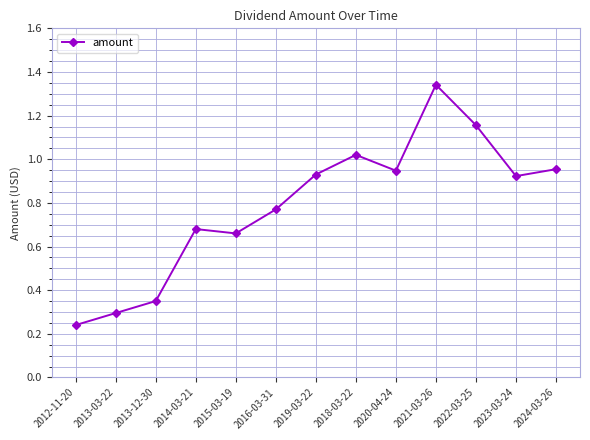

Which has a higher value, 2018-03-22 or 2013-12-30?

2018-03-22